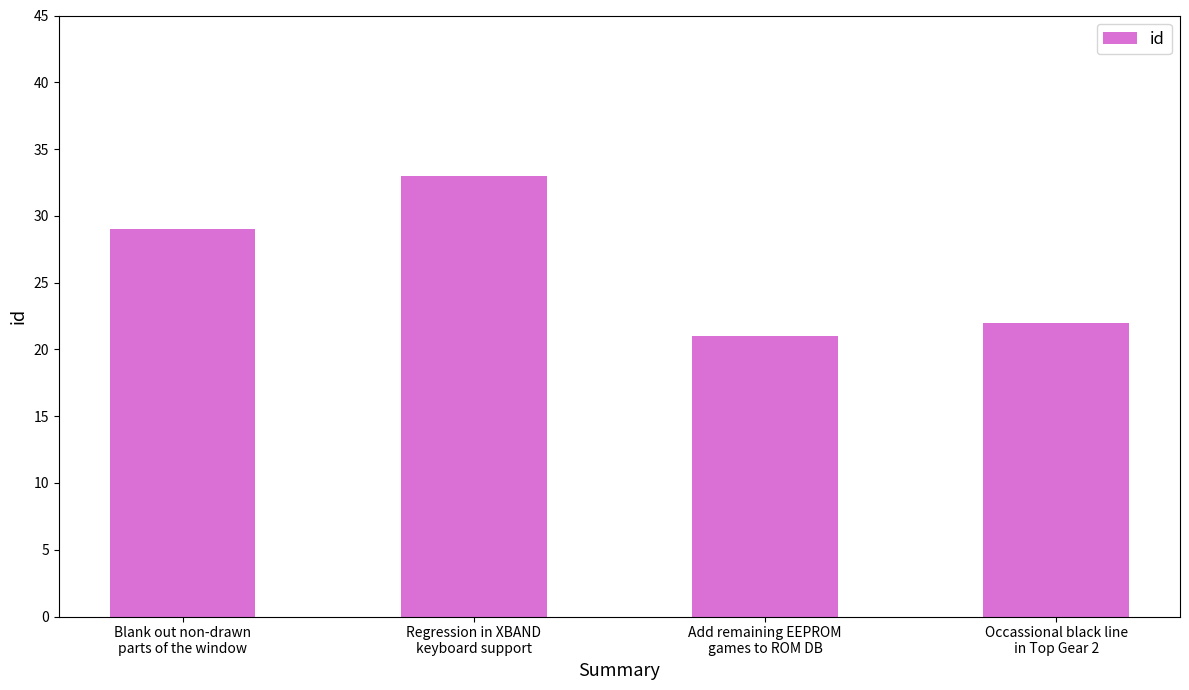

What is the change in value from Add remaining EEPROM
games to ROM DB to Occassional black line
in Top Gear 2?

+1